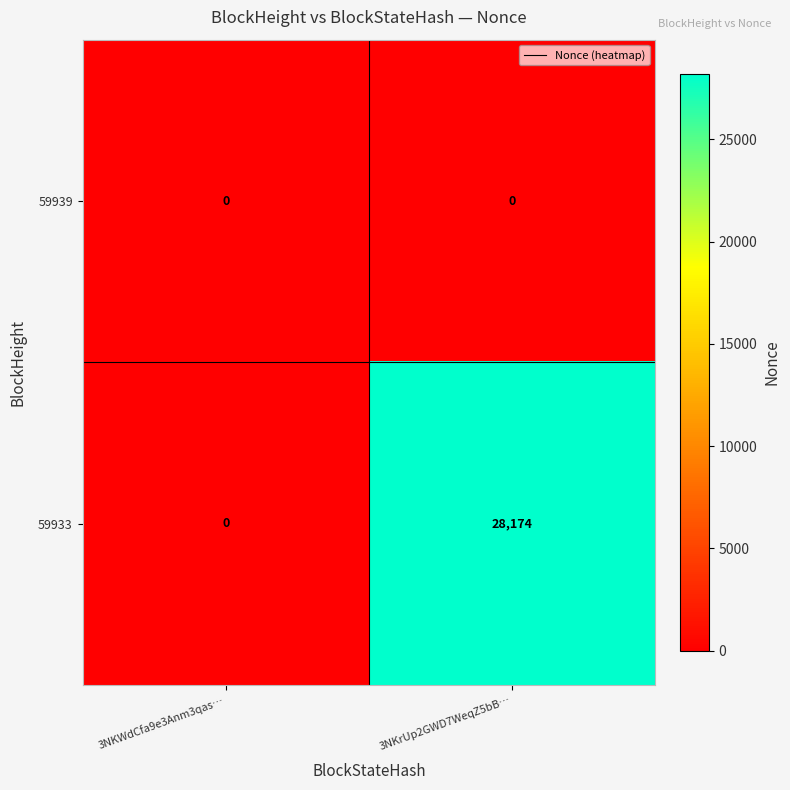

At 3NKrUp2GWD7WeqZ5bB…, list the series in order from largest to smallest.

59933, 59939